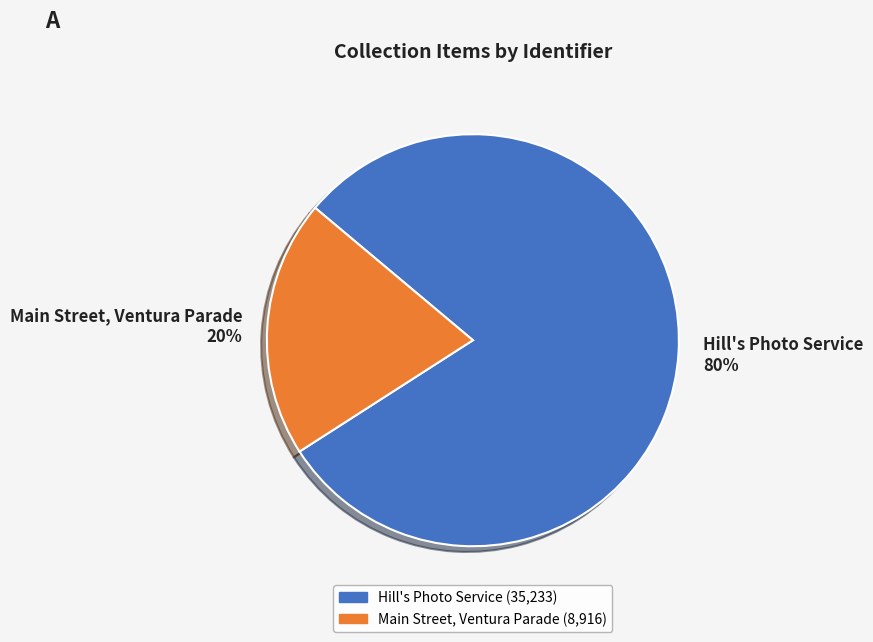

Is the sum of Main Street, Ventura Parade 20% and Hill's Photo Service 80% greater than half?

Yes